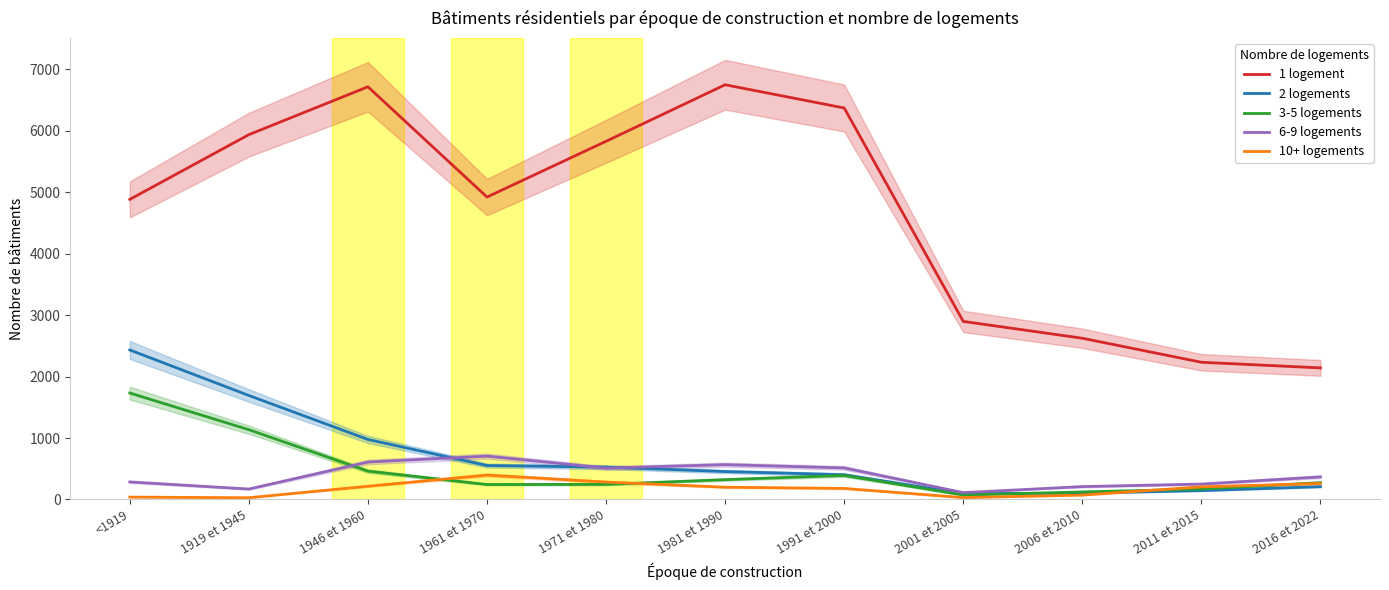

Which has a higher value, 2011 et 2015 or 1961 et 1970?

1961 et 1970